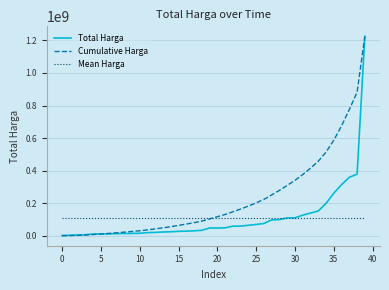

Which series has the largest total across all categories?

Cumulative Harga